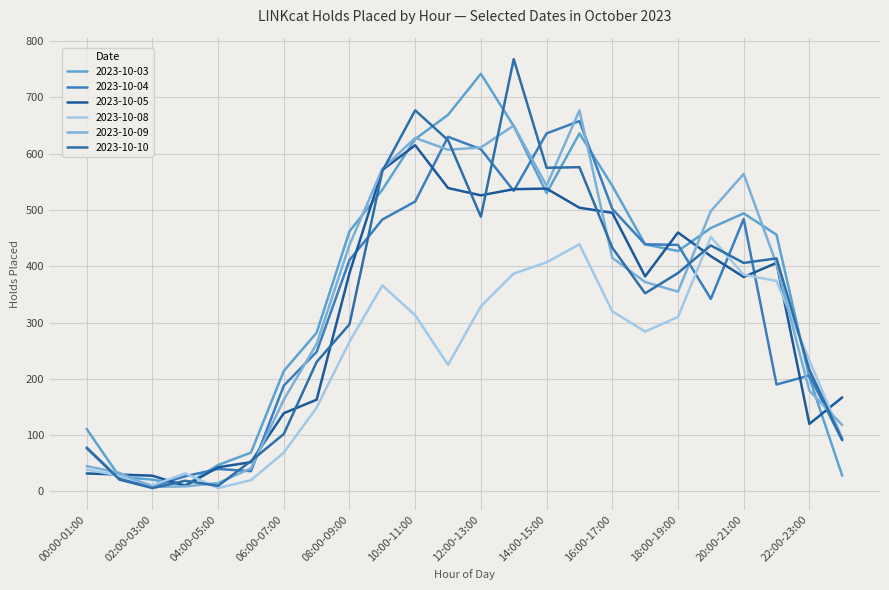

True or false: 2023-10-04 has more than 1 interior local peaks.

True